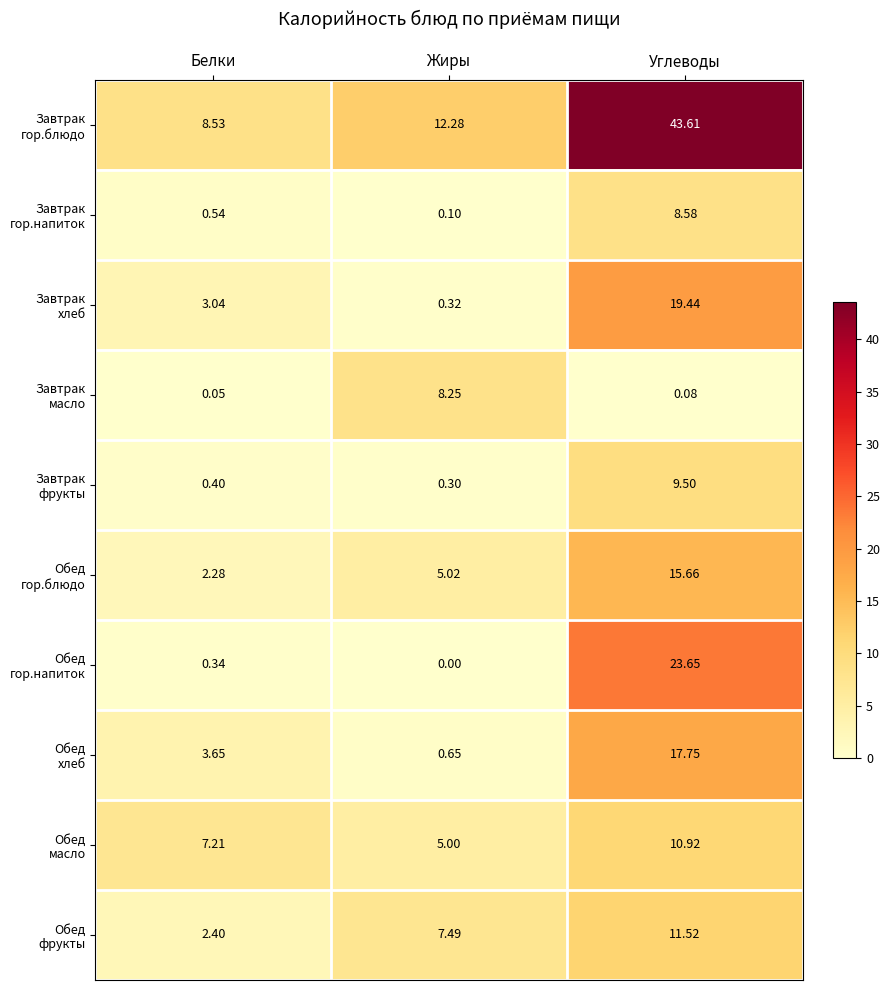

Which label corresponds to the largest value in the chart?

Углеводы